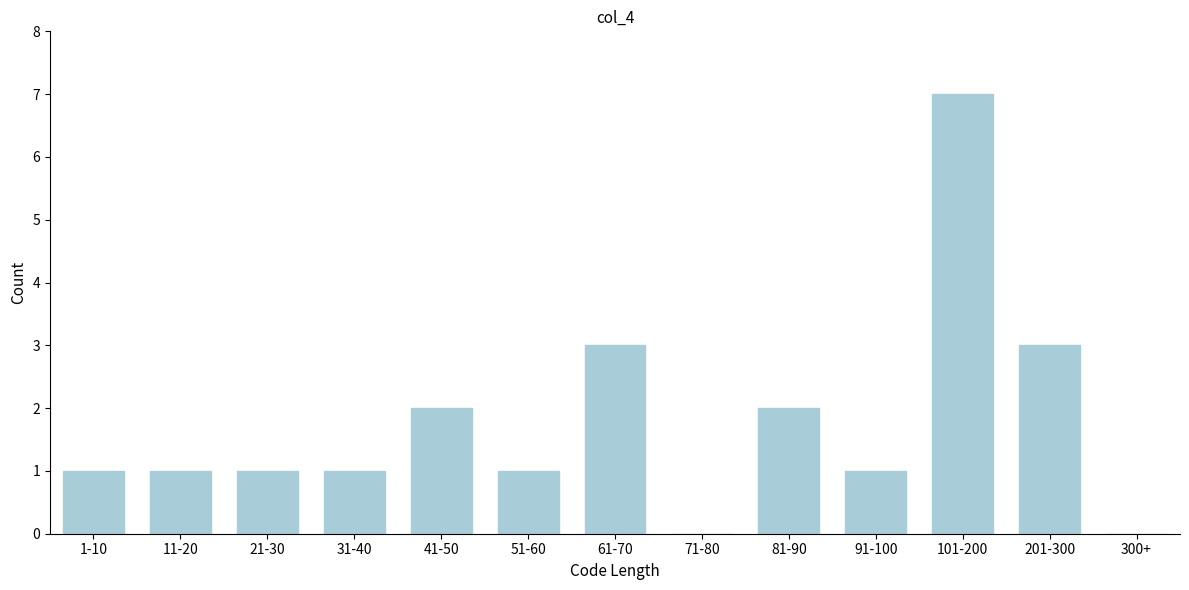

Reading left to right, list all the values displayed in this chart.

1-10=1	11-20=1	21-30=1	31-40=1	41-50=2	51-60=1	61-70=3	71-80=0	81-90=2	91-100=1	101-200=7	201-300=3	300+=0